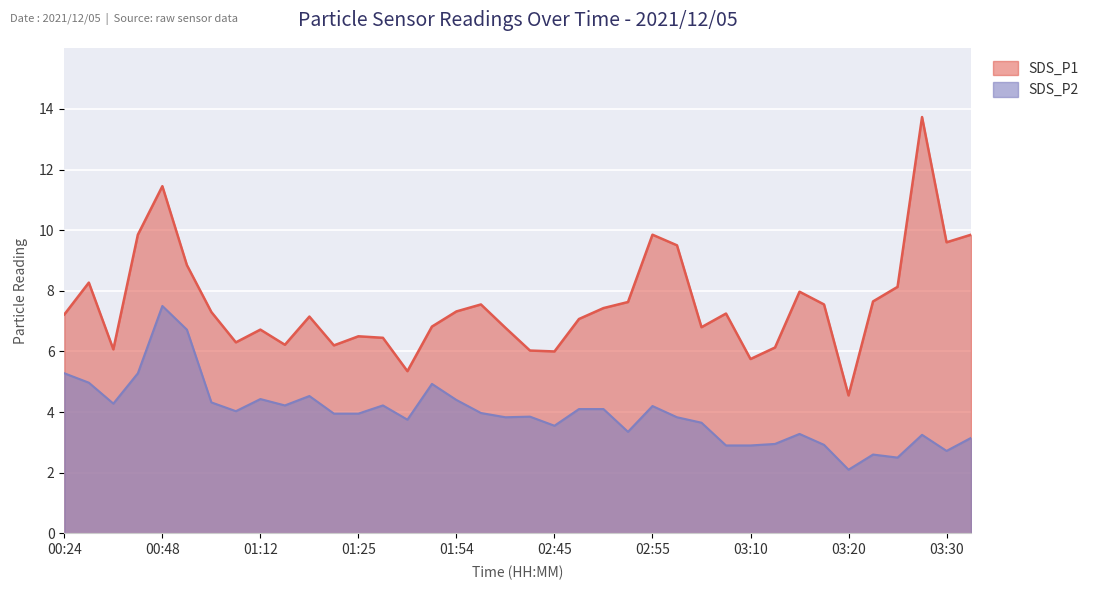

True or false: SDS_P1 has more than 2 interior local peaks.

True